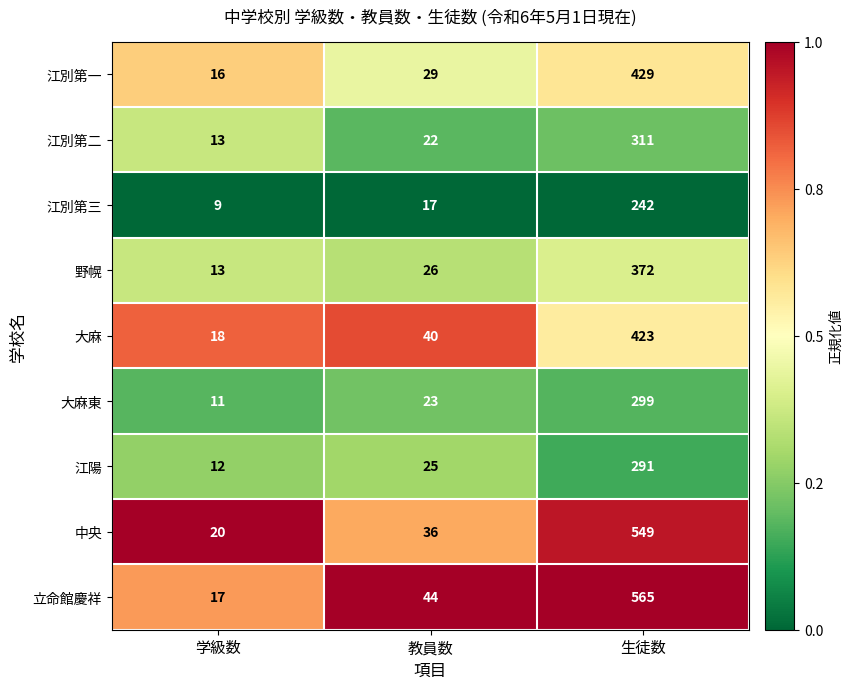

Reading left to right, what are all the values shown in this chart?

江別第一: 16	29	429
江別第二: 13	22	311
江別第三: 9	17	242
野幌: 13	26	372
大麻: 18	40	423
大麻東: 11	23	299
江陽: 12	25	291
中央: 20	36	549
立命館慶祥: 17	44	565